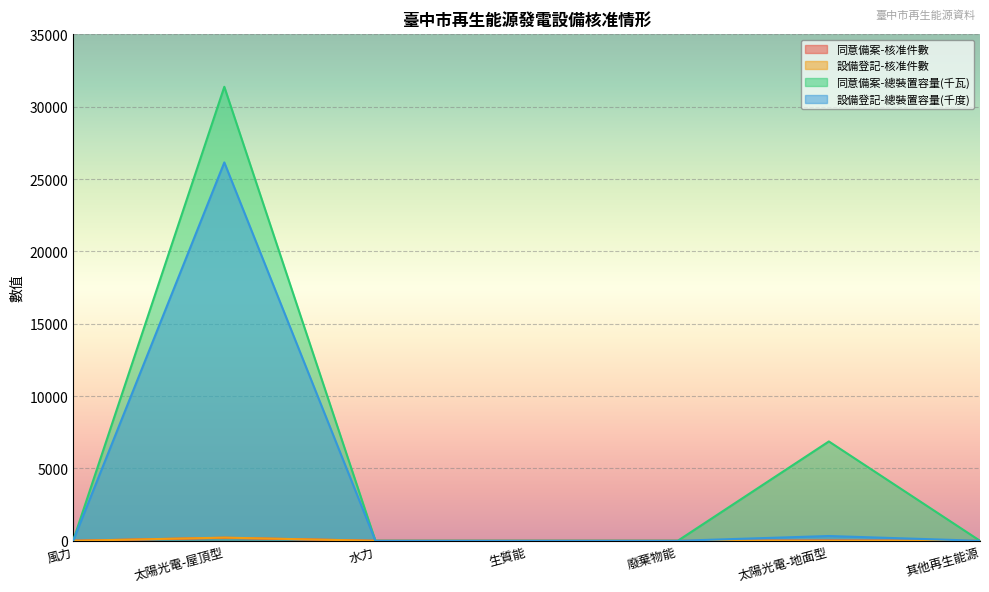

How many lines are shown in the chart?

4